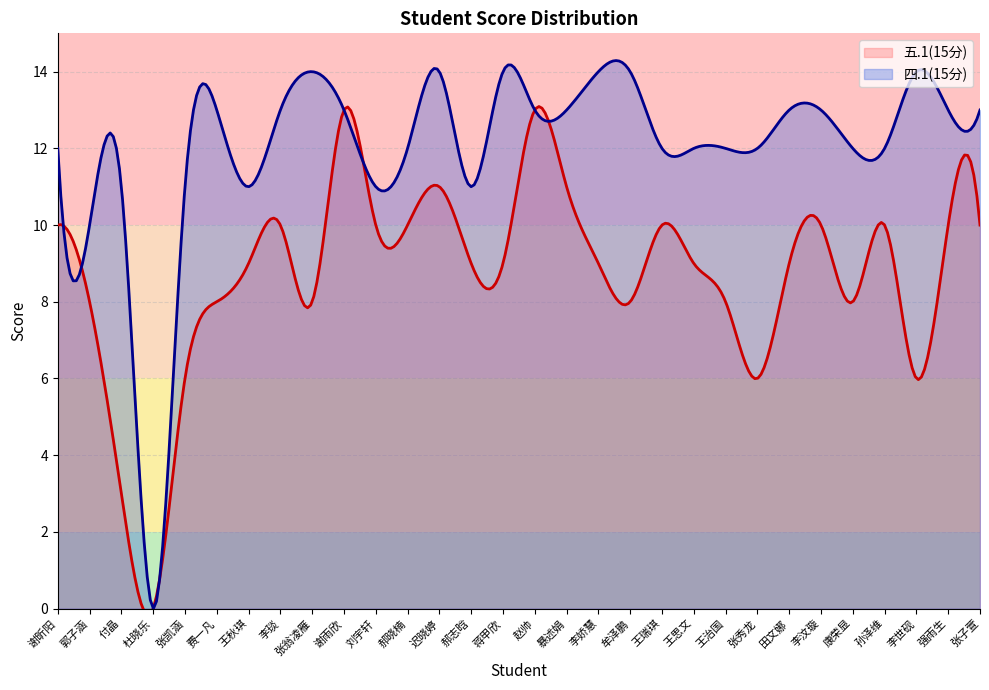

What is the value of the 四.1(15分) point at the 26th from the left?

12